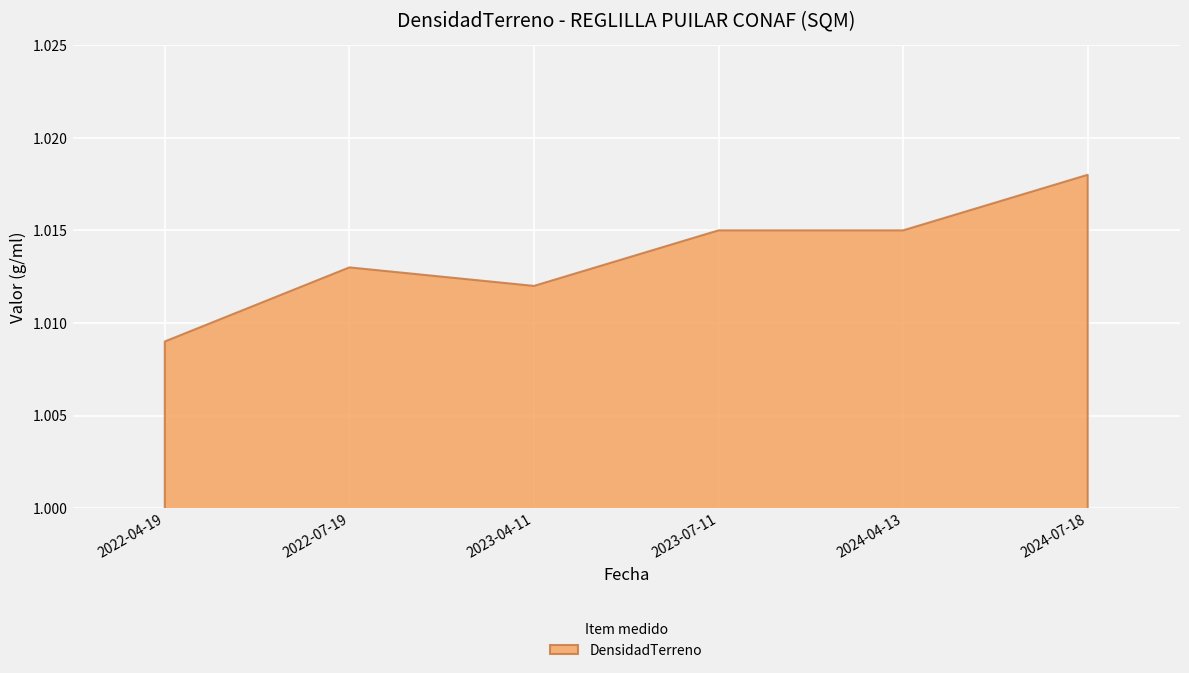

The chart shows a value of 1.5 at 2022-07-19. True or false?

False